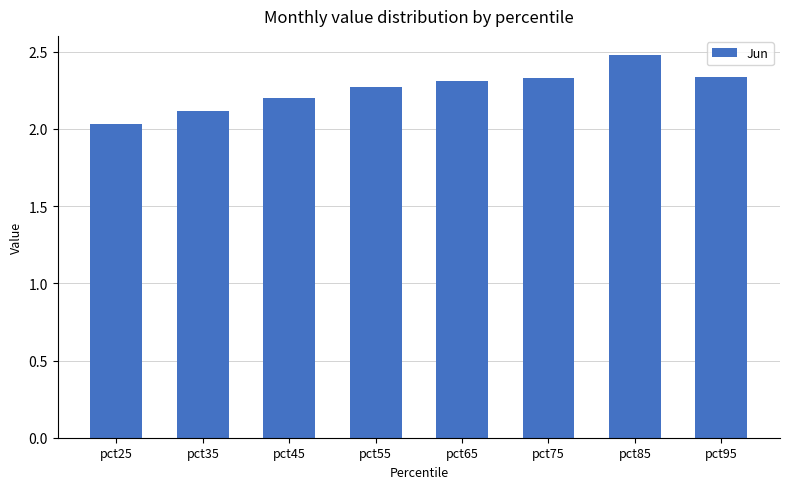

Approximately how many times larger is the value at pct55 compared to pct65?

1.0